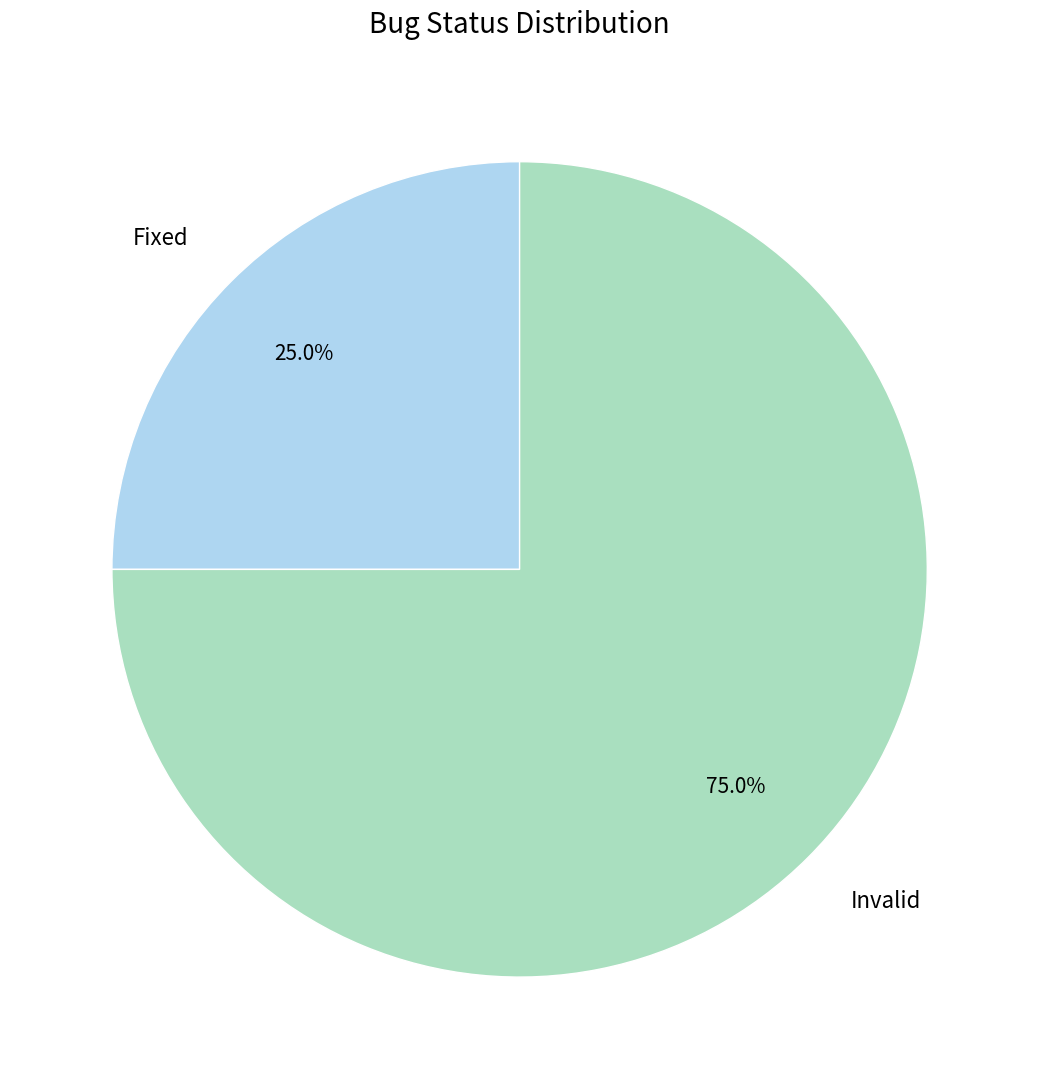

What percentage is NOT represented by Invalid?

25.0%